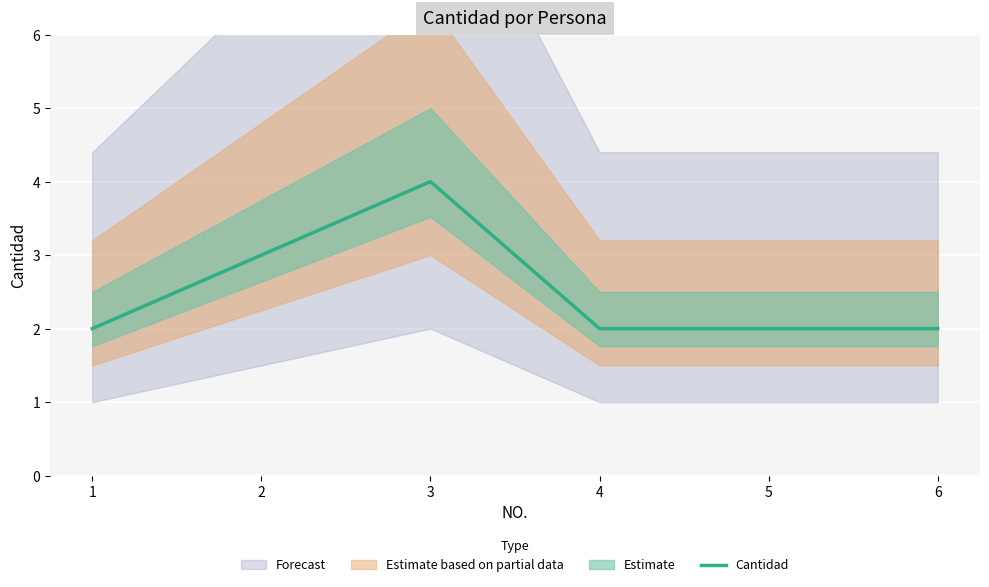

Is this an area chart (filled region under the line)?

No